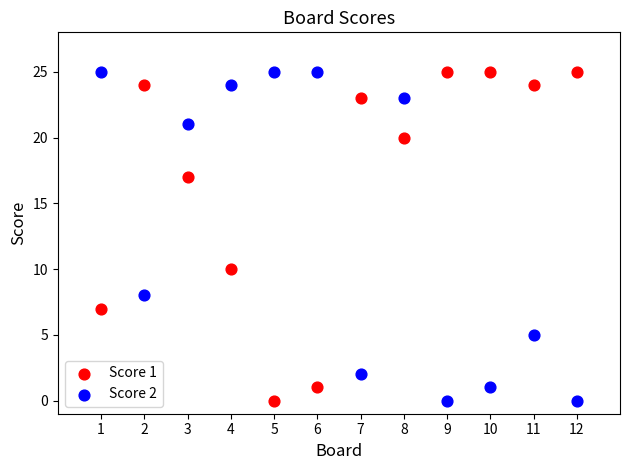

Across all series, what Y value is closest to 12?

10